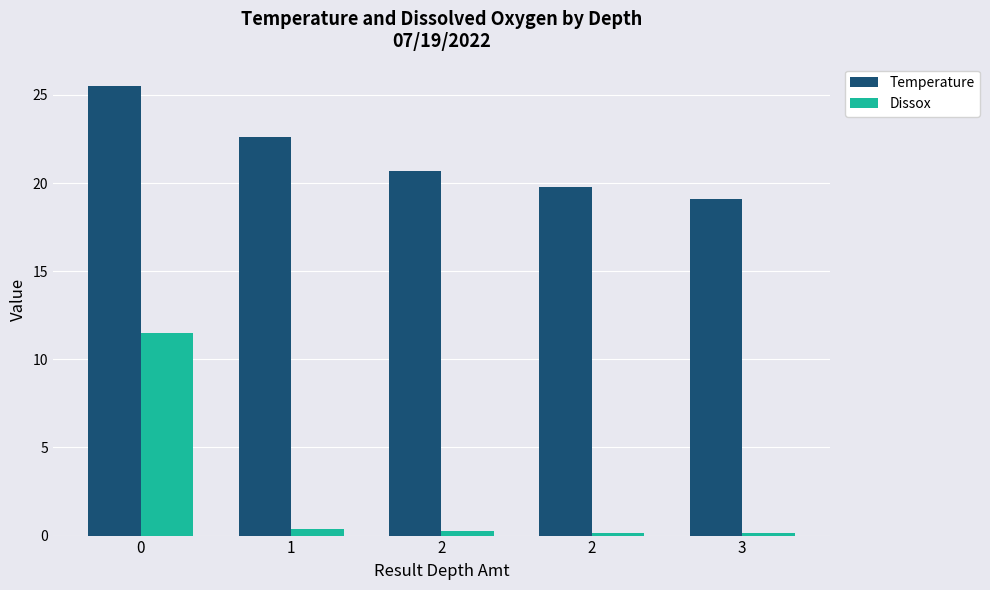

At 3, list the series in order from smallest to largest.

Dissox, Temperature